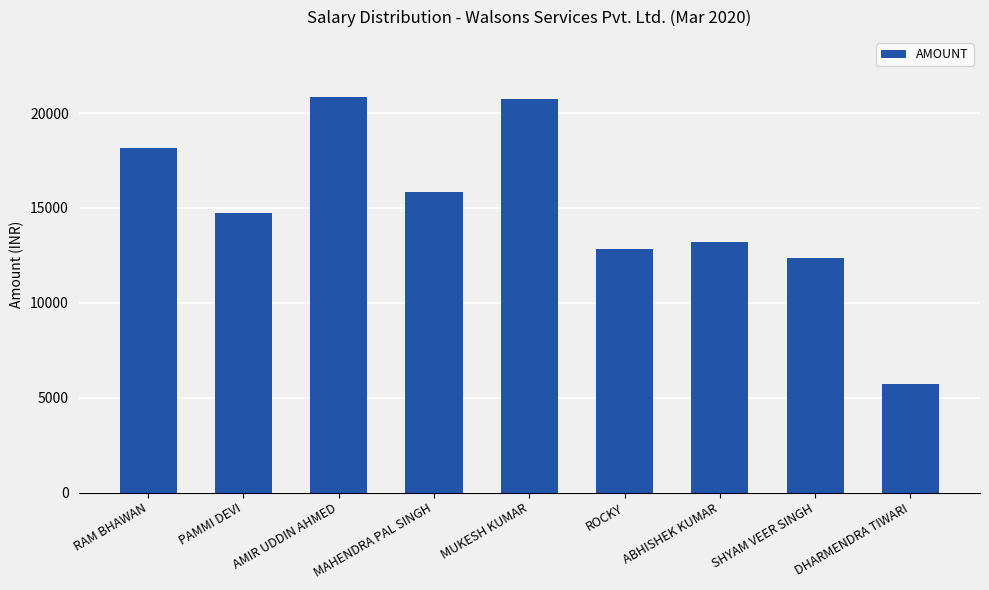

Does the chart contain any negative values?

No